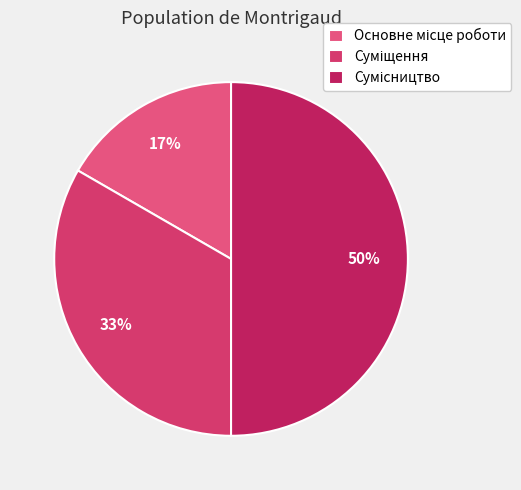

How many segments does this pie chart have?

3